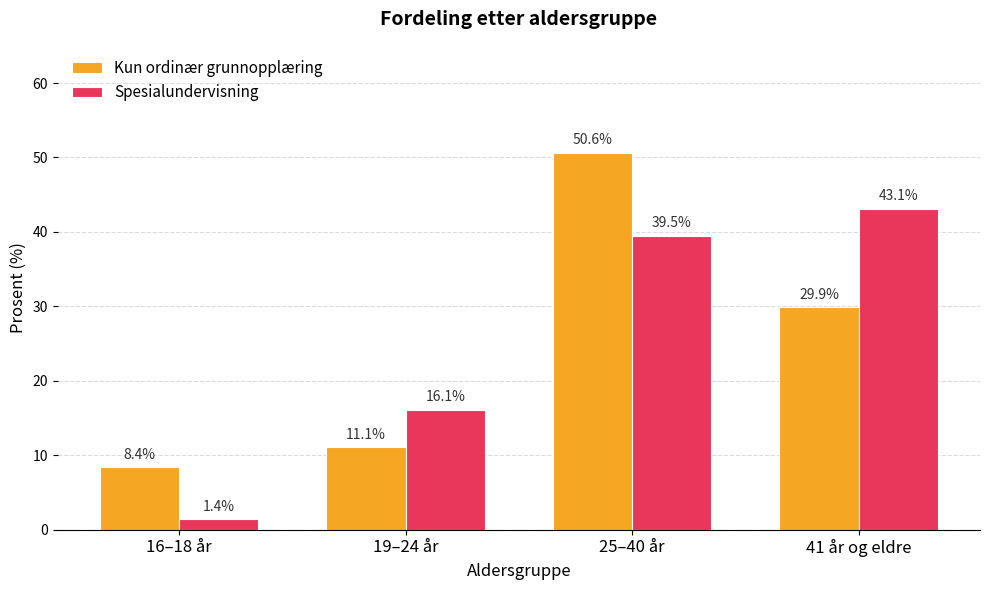

The Kun ordinær grunnopplæring series shows 8.4 at 16–18 år. True or false?

True